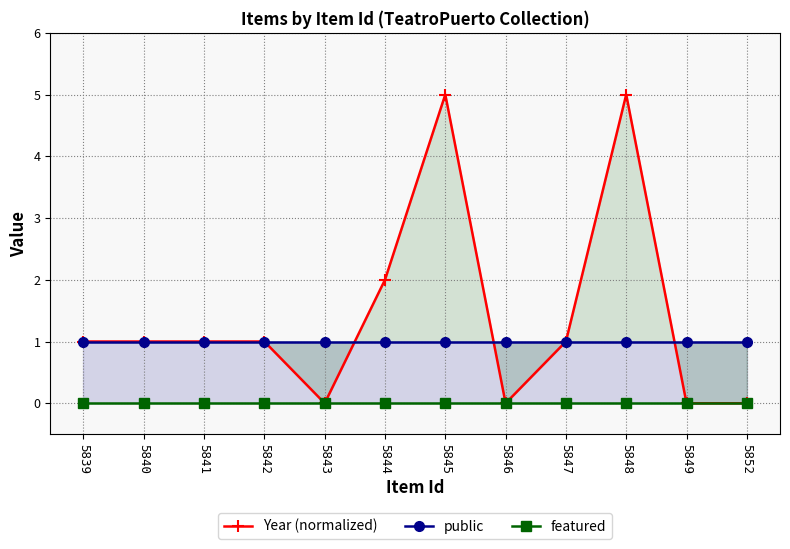

What is the minimum value for public?

1